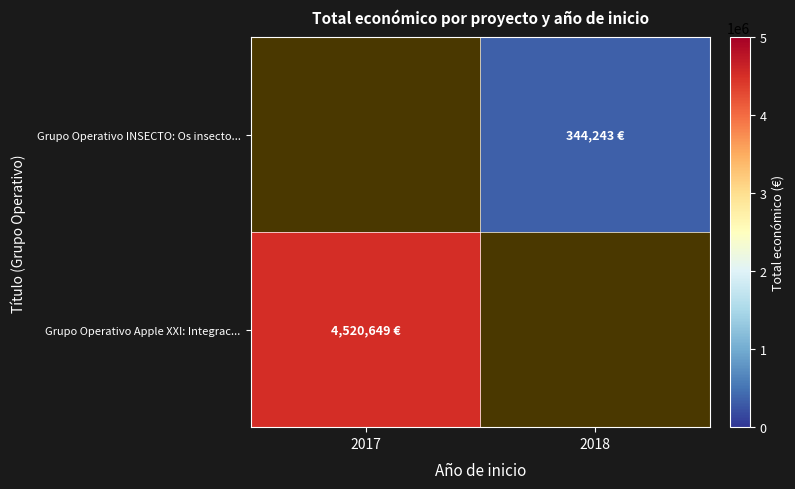

Which series has the largest range (max minus min)?

Grupo Operativo Apple XXI: Integrac...